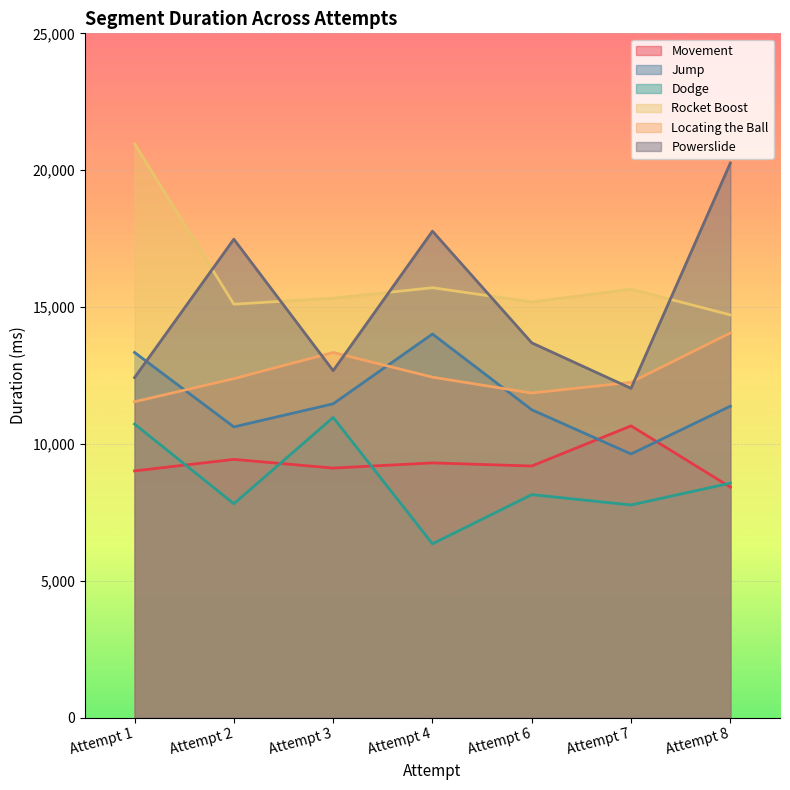

What is the value of the Dodge point at the 6th from the left?

7767